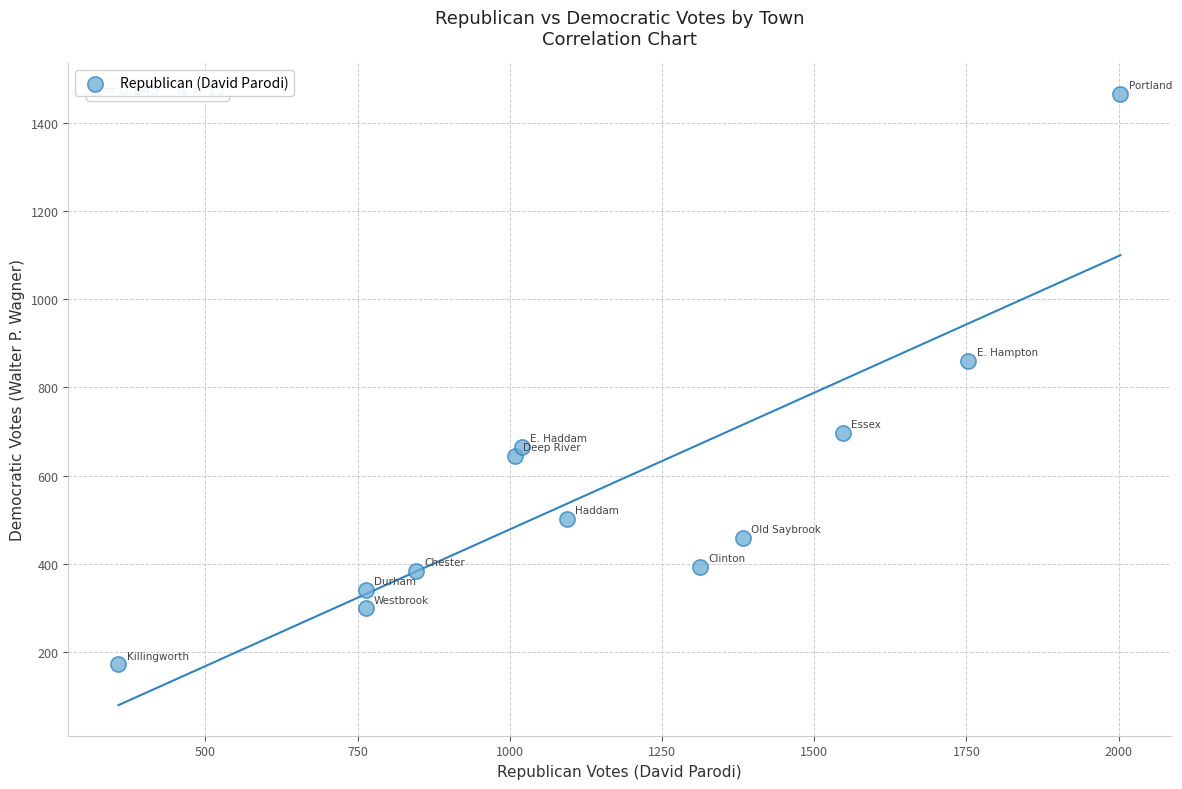

What is the average Y value?

574